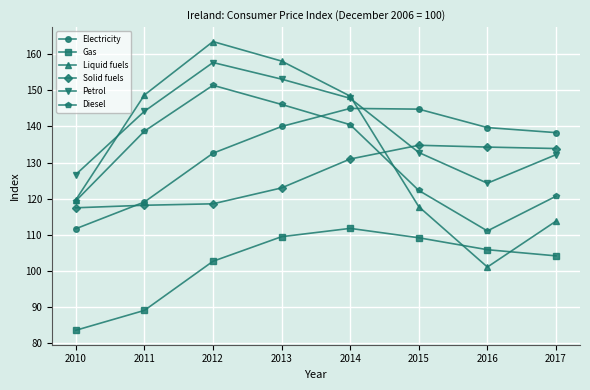

Rank the series by their maximum value, from lowest to highest.

Gas, Solid fuels, Electricity, Diesel, Petrol, Liquid fuels